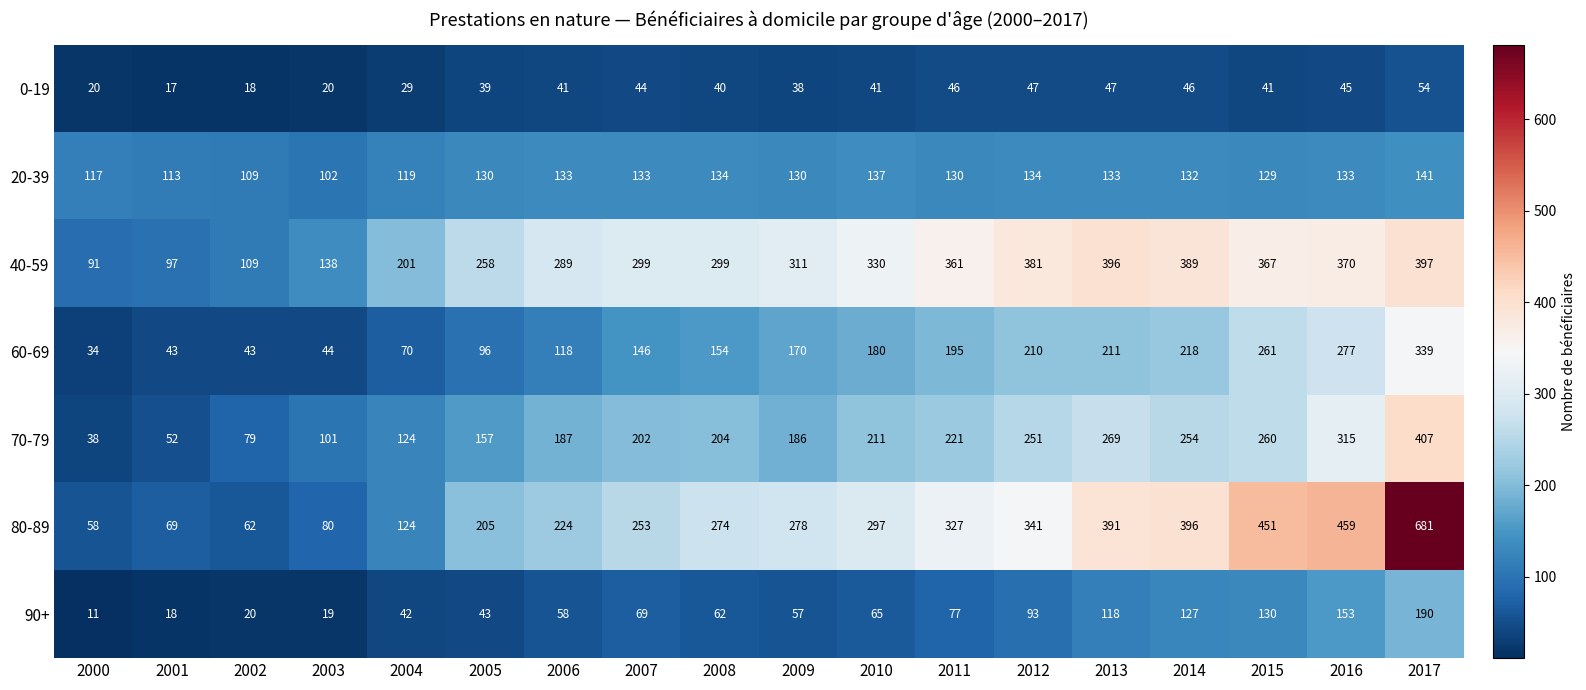

What is the sum of the 20-39 values at 2002 and 2012?

243